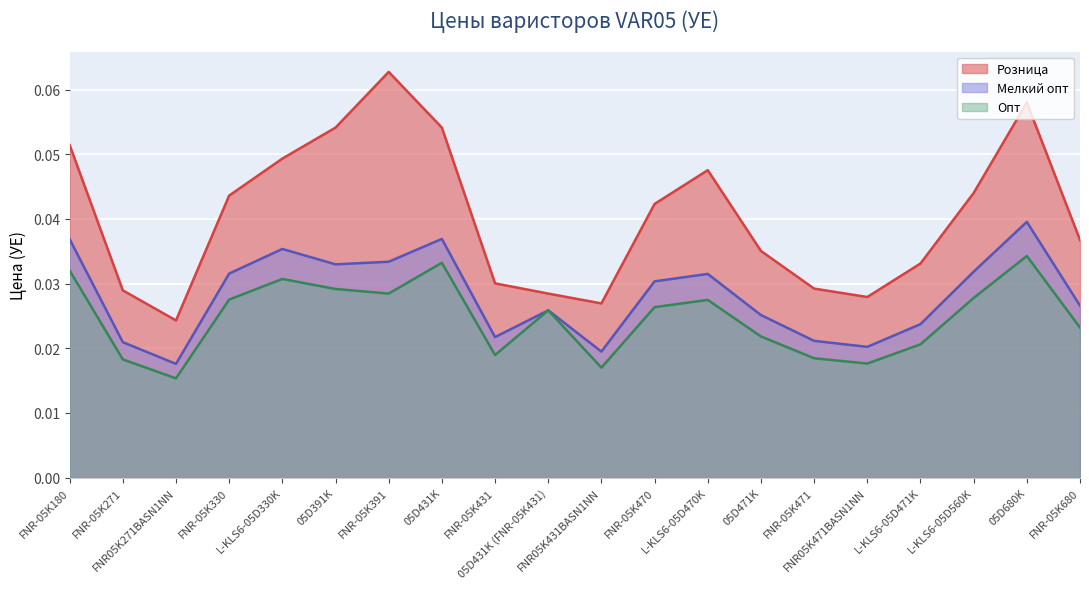

True or false: Розница and Мелкий опт cross at least once.

False